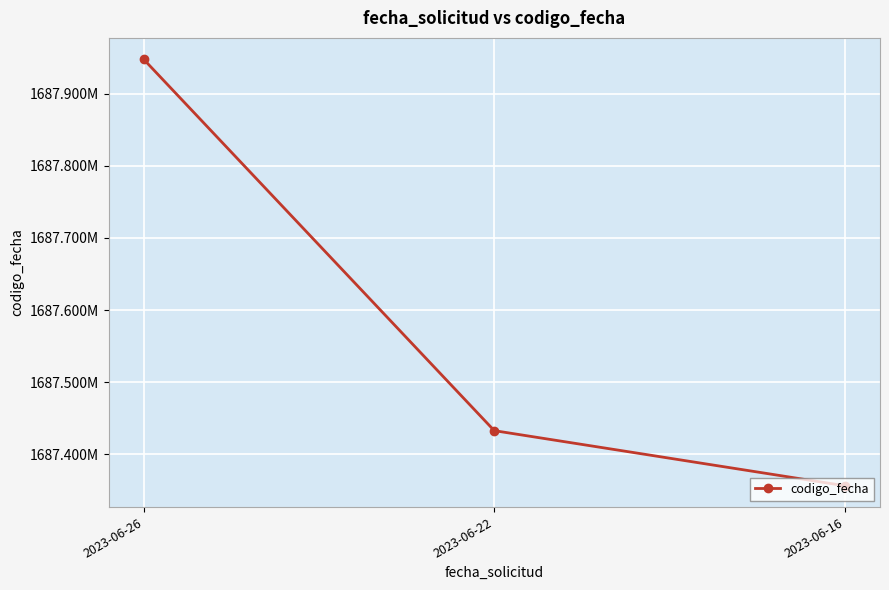

Where does the data first go above 1687432857?

2023-06-26